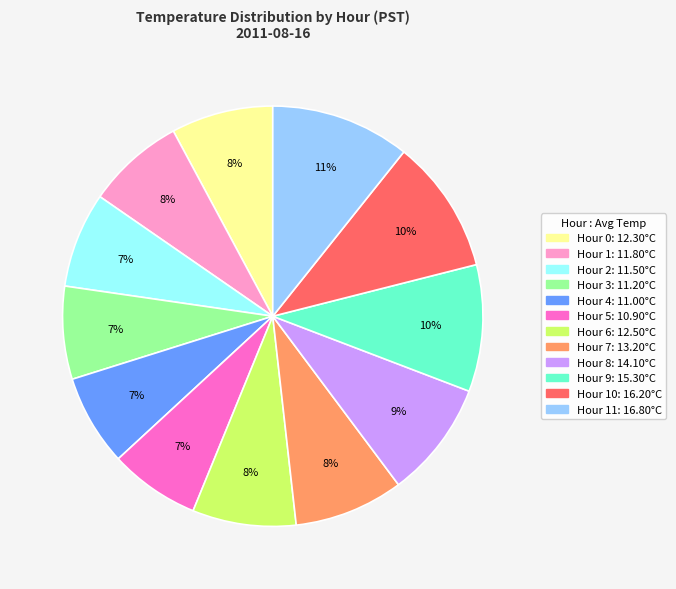

To the nearest percent, what is the difference between the largest and smallest slice percentages?

4%